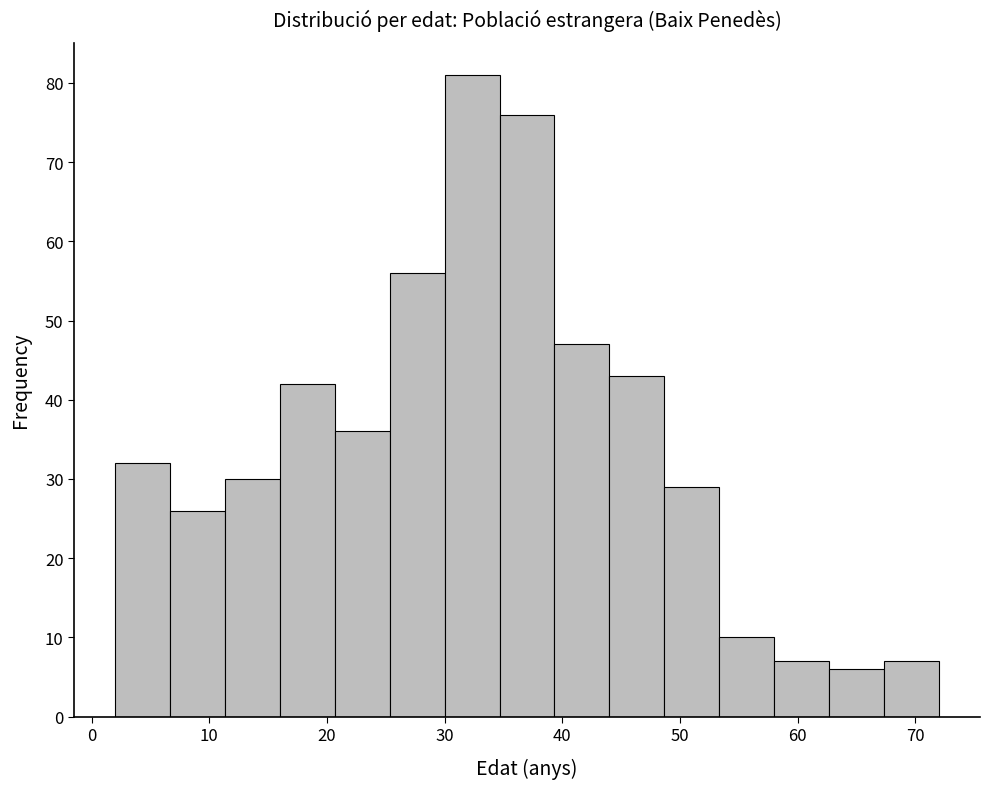

Reading left to right, list every bar in this chart as the range it spans on the x-axis followed by its height. Neither the bar edges nor the heights are printed on the chart, so give them approximately, as read against the axes.

2 to 7: 32
7 to 11: 26
11 to 16: 30
16 to 21: 42
21 to 25: 36
25 to 30: 56
30 to 35: 81
35 to 39: 76
39 to 44: 47
44 to 49: 43
49 to 53: 29
53 to 58: 10
58 to 63: 7
63 to 67: 6
67 to 72: 7